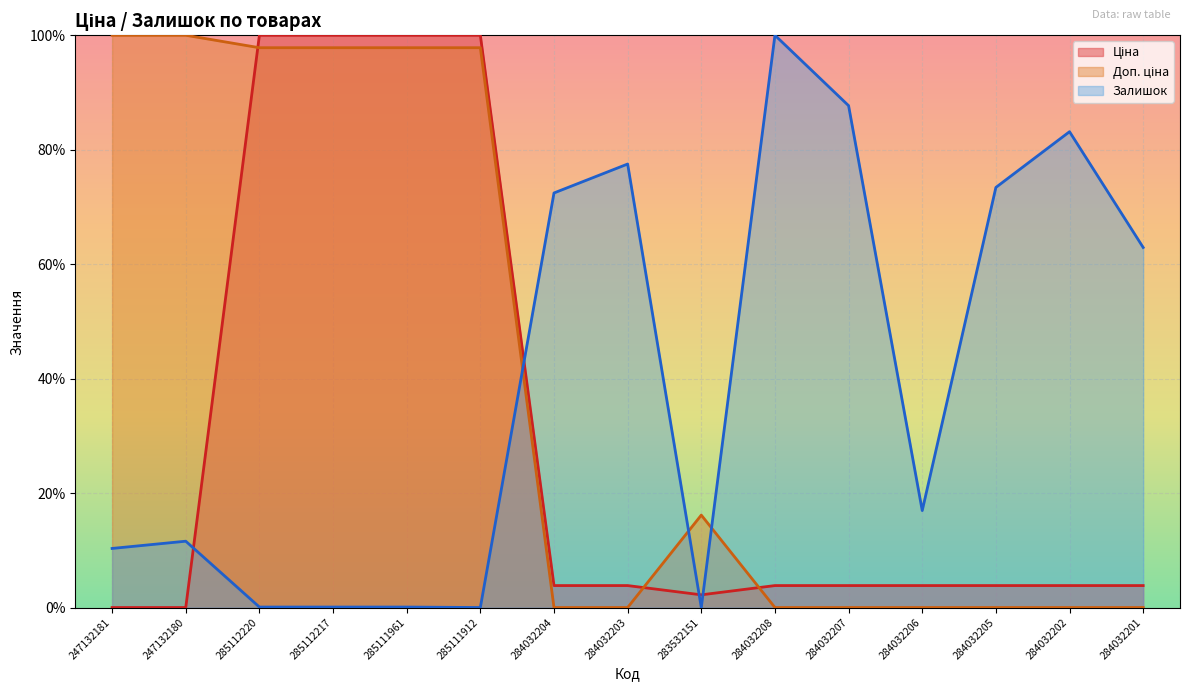

What is the value of the Доп. ціна point at the 6th from the left?

97.8